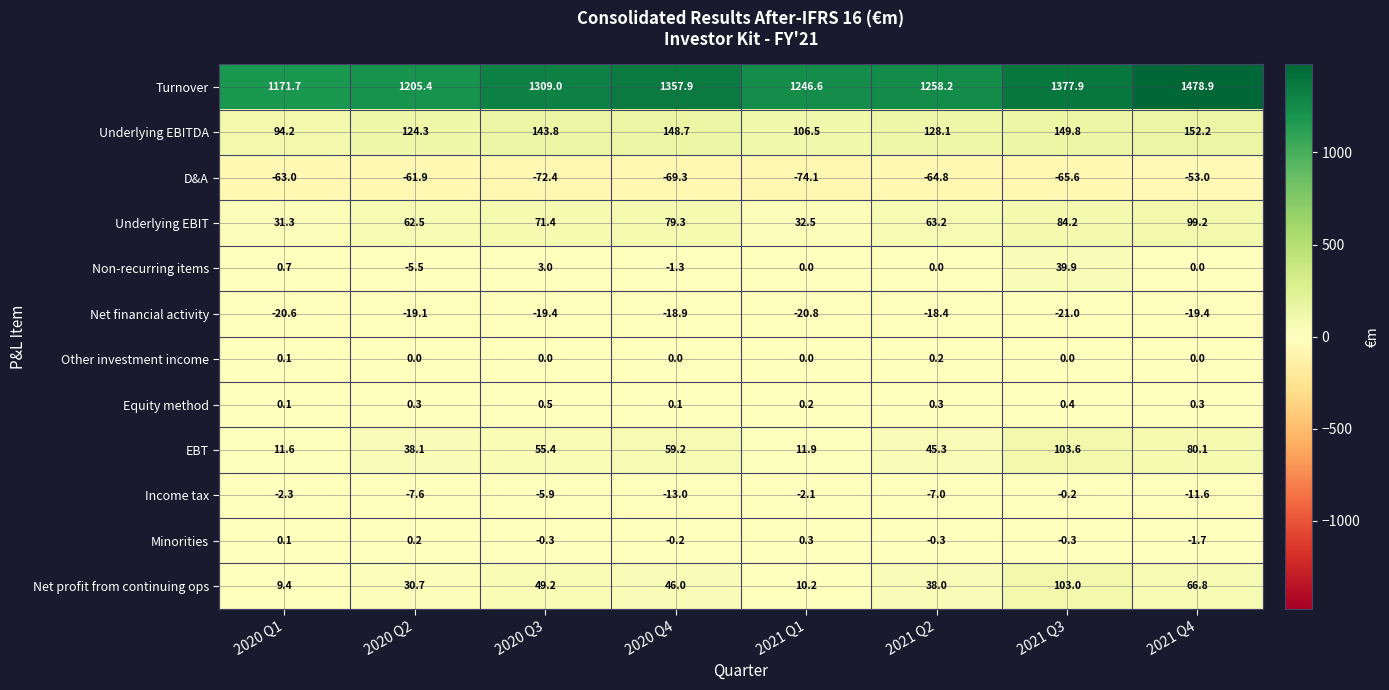

What is the smallest value displayed?

-74.1